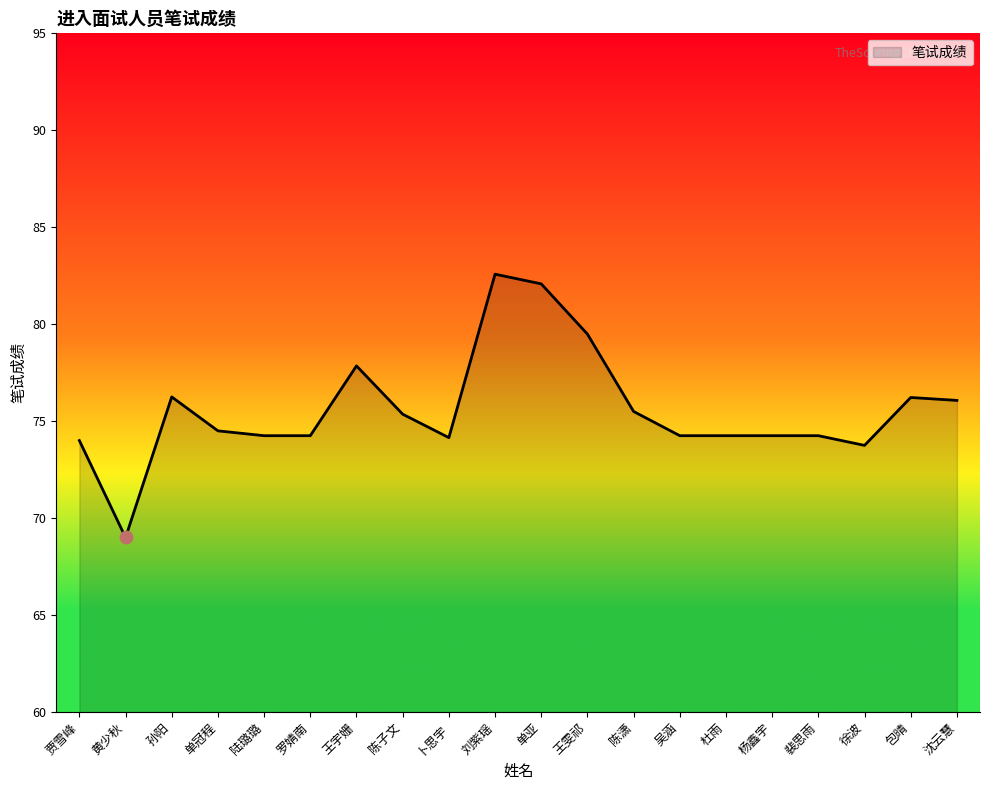

Between 单亚 and 杜雨, which is larger?

单亚